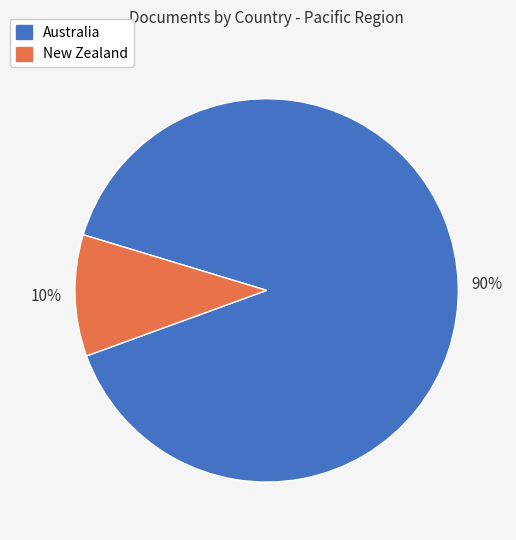

What is the smallest slice in the pie chart?

New Zealand